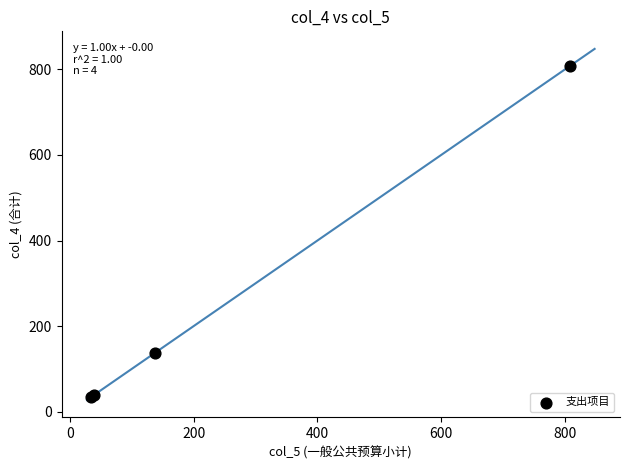

What Y value in the scatter plot is closest to 420?

136.8